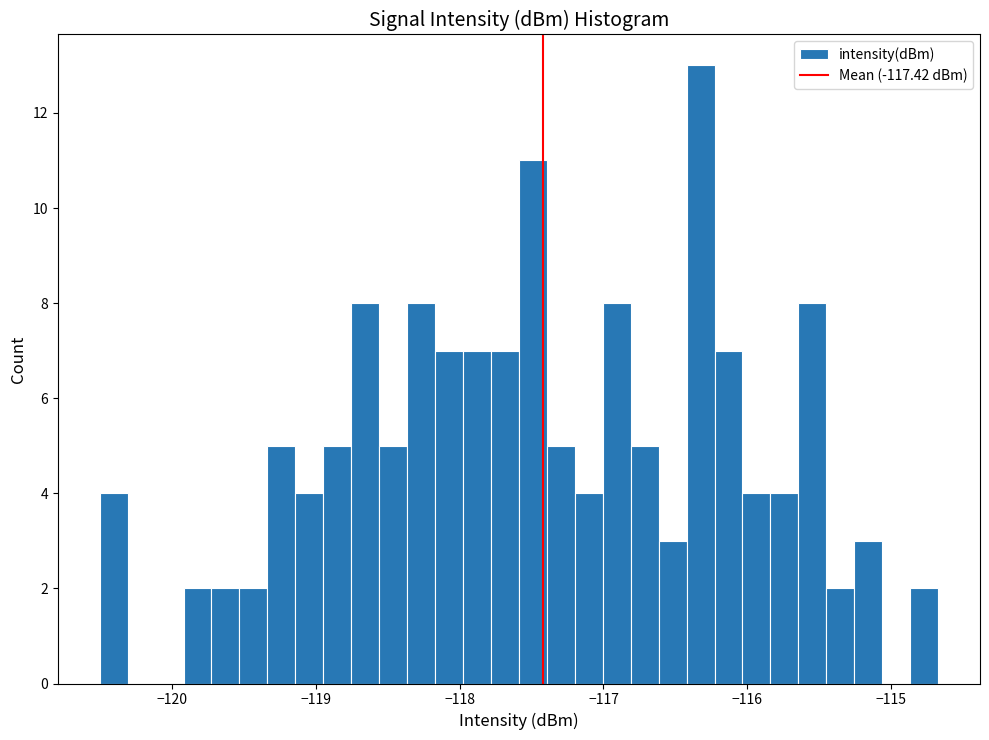

Around what value on the x-axis is the tallest bar? Give the approximate position of its centre, as read against the axis.

-116.3